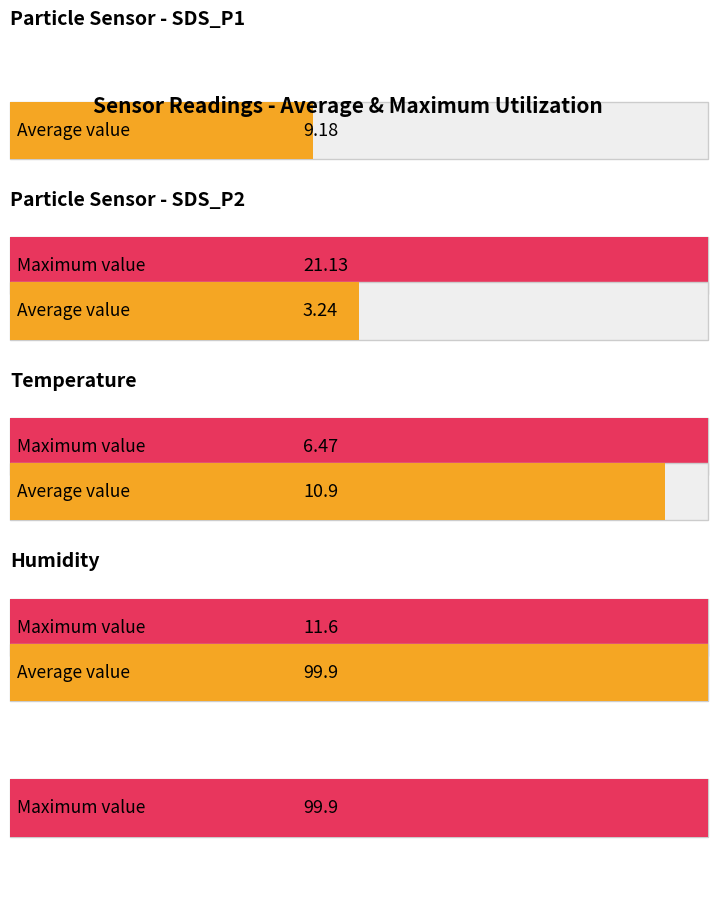

What is the difference between the highest and lowest values at Humidity Avg?

97.1